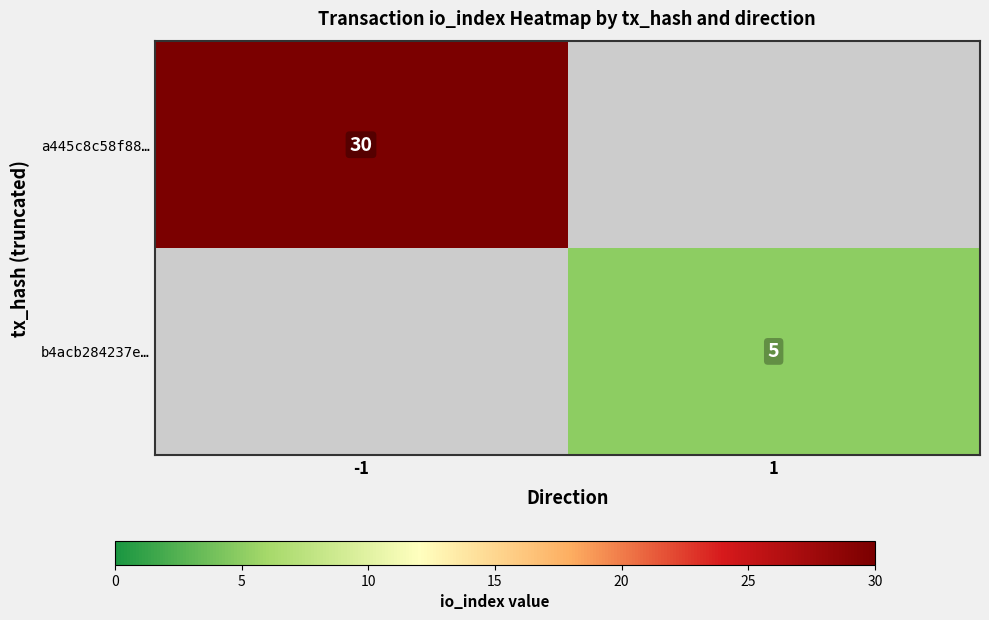

The value of a445c8c58f88… at -1 is 15. True or false?

False